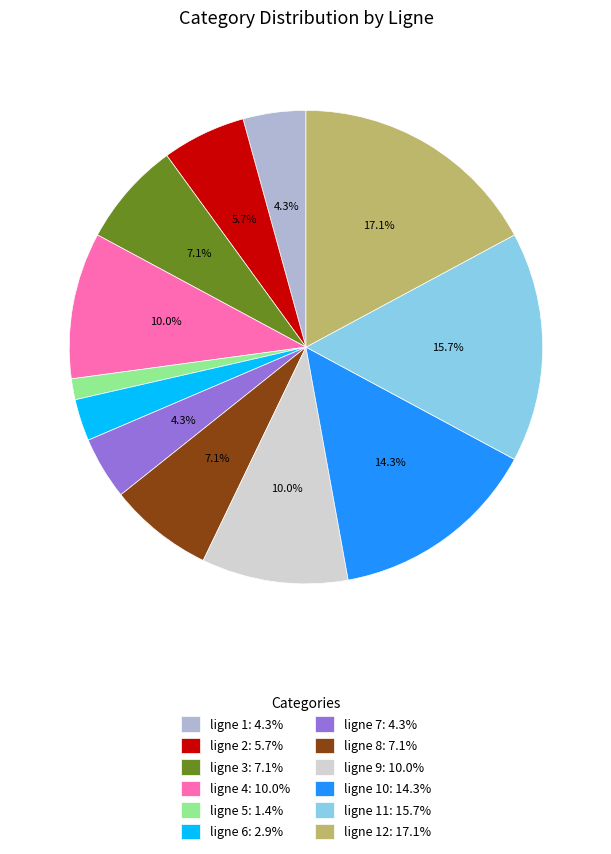

Which has a higher value, ligne 3: 7.1% or ligne 2: 5.7%?

ligne 3: 7.1%